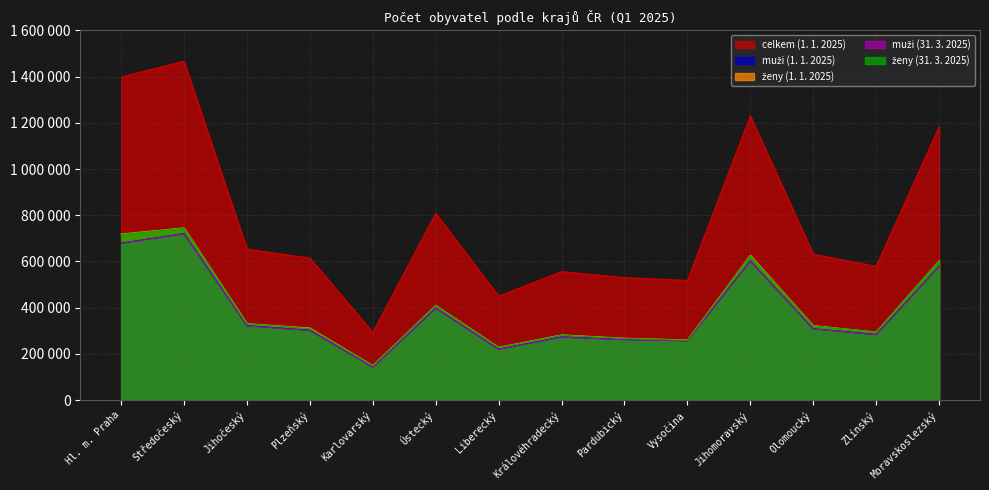

Reading right to left, extract all data points from this chart.

celkem (1. 1. 2025): 1182613	578998	631500	1229343	517647	530469	555923	449494	808356	293195	614640	653227	1466215	1397880
muži (1. 1. 2025): 579588	284122	308853	602539	257216	262437	273369	220699	398312	142969	302499	322004	720810	679162
ženy (1. 1. 2025): 603025	294876	322647	626804	260431	268032	282554	228795	410044	150226	312141	331223	745405	718718
muži (31. 3. 2025): 578131	283562	308467	601196	256501	261994	272456	220125	397101	142538	301487	321221	720410	678206
ženy (31. 3. 2025): 601121	293997	321644	623697	259102	267168	281162	227794	408690	149143	309715	330334	743684	716229